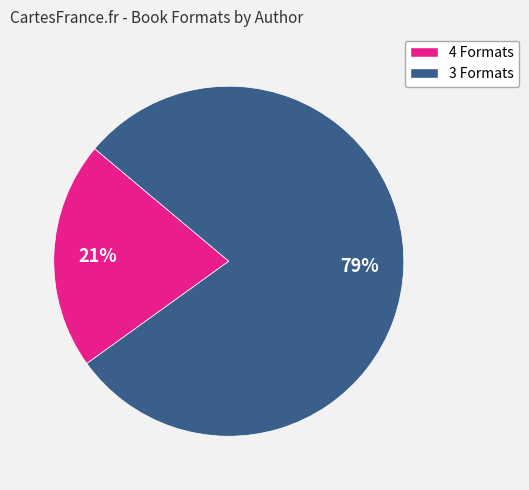

To the nearest percent, what is the average slice percentage?

50%